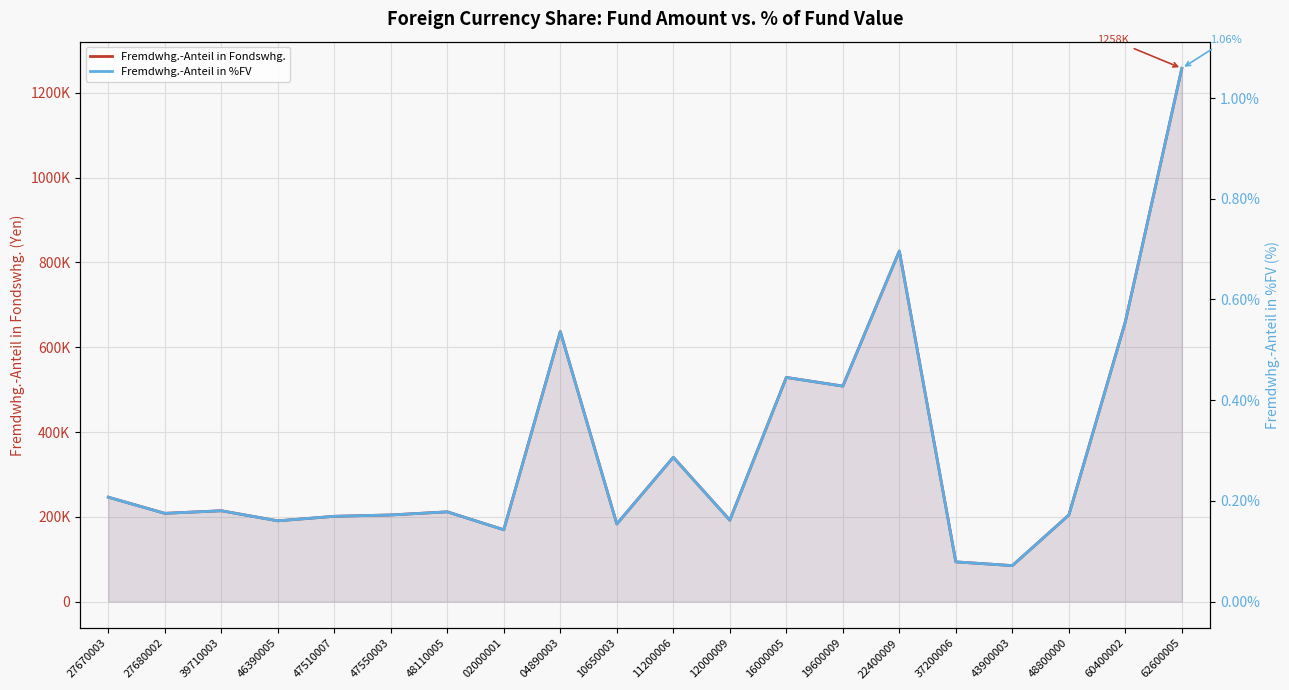

List the series in order of their overall mean, lowest first.

Fremdwhg.-Anteil in %FV, Fremdwhg.-Anteil in Fondswhg.